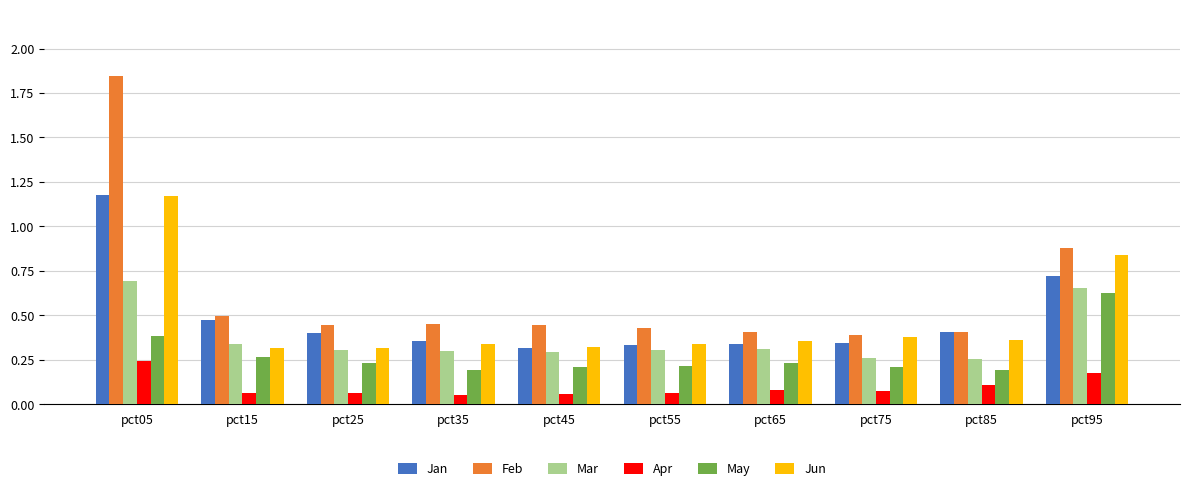

How many Jun values are between 0 and 1?

9